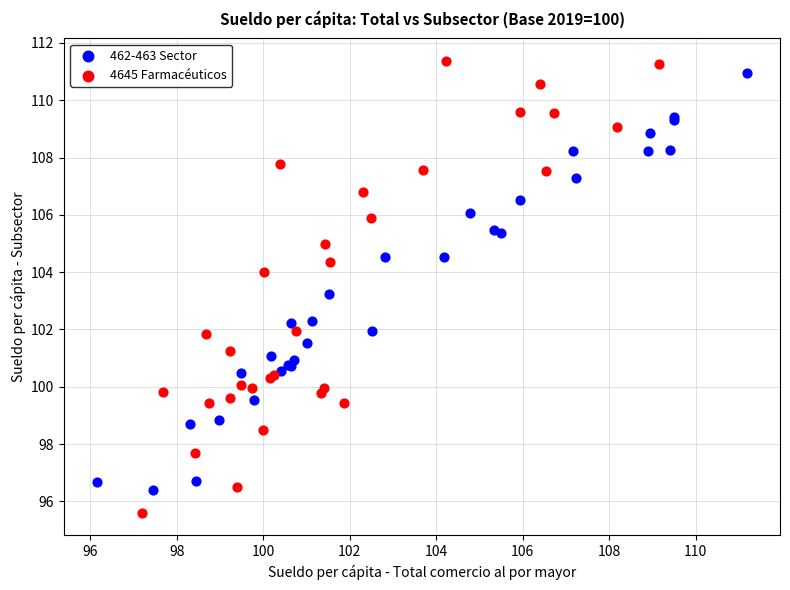

Which series contains the highest Y value?

4645 Farmacéuticos